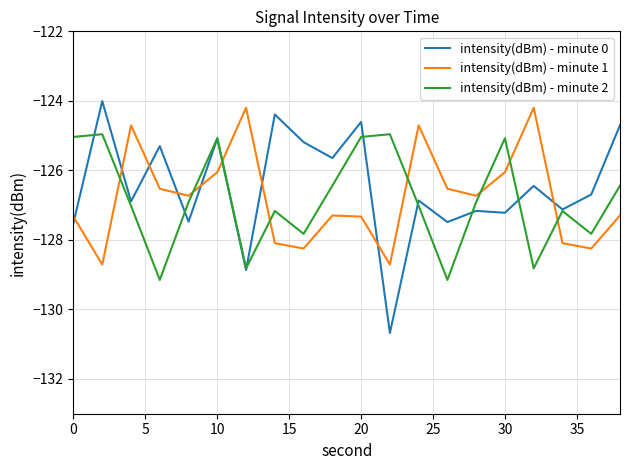

What is the greatest value displayed?

-124.0